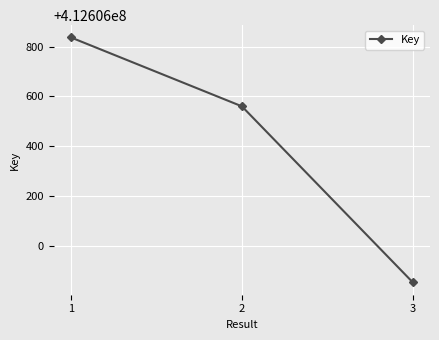

Which category has the lowest value across all series?

3